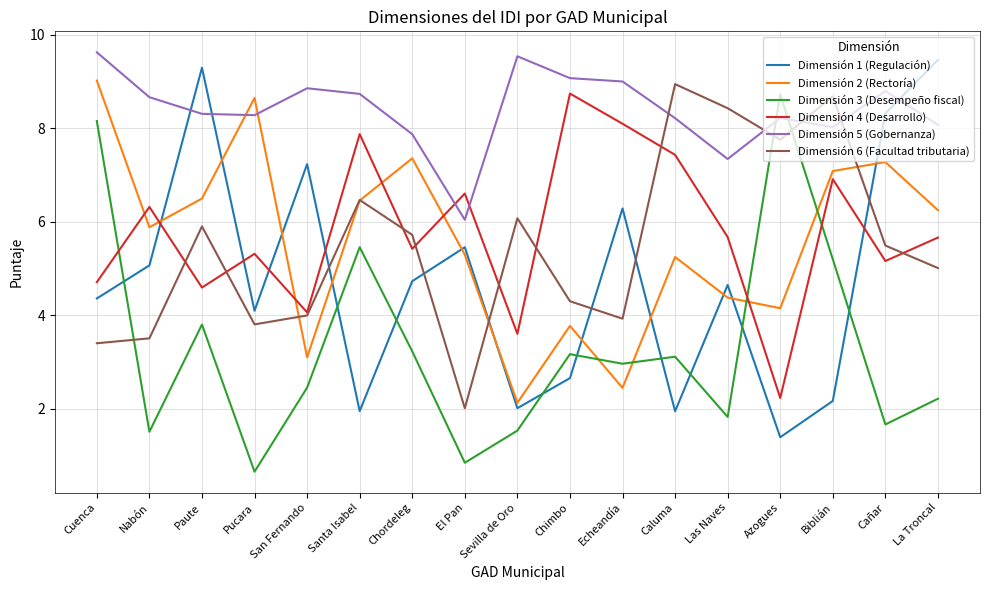

Between which two adjacent categories do Dimensión 1 (Regulación) and Dimensión 6 (Facultad tributaria) first intersect?

San Fernando and Santa Isabel